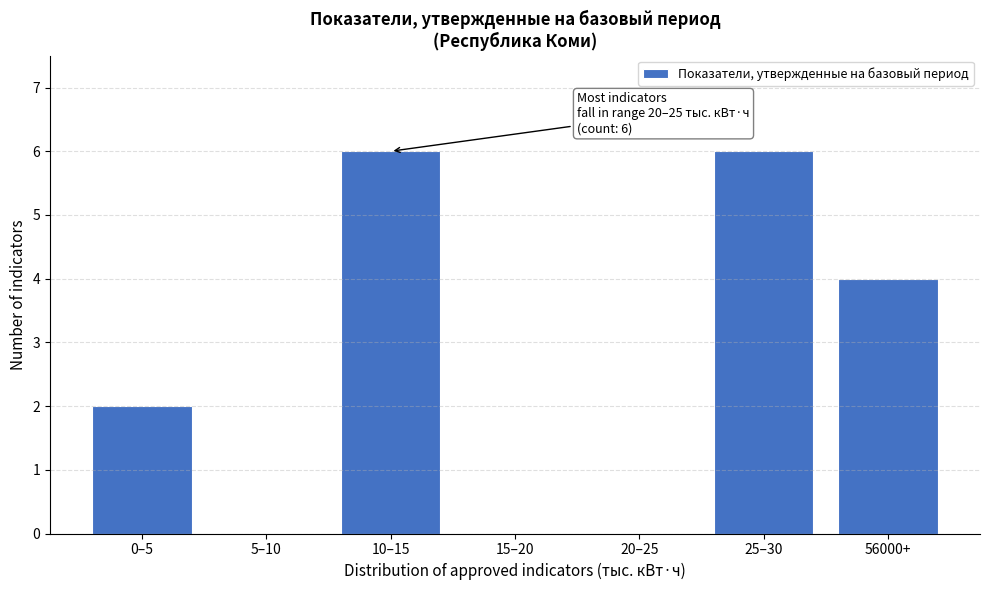

Reading left to right, list all the values displayed in this chart.

0–5=2	5–10=0	10–15=6	15–20=0	20–25=0	25–30=6	56000+=4